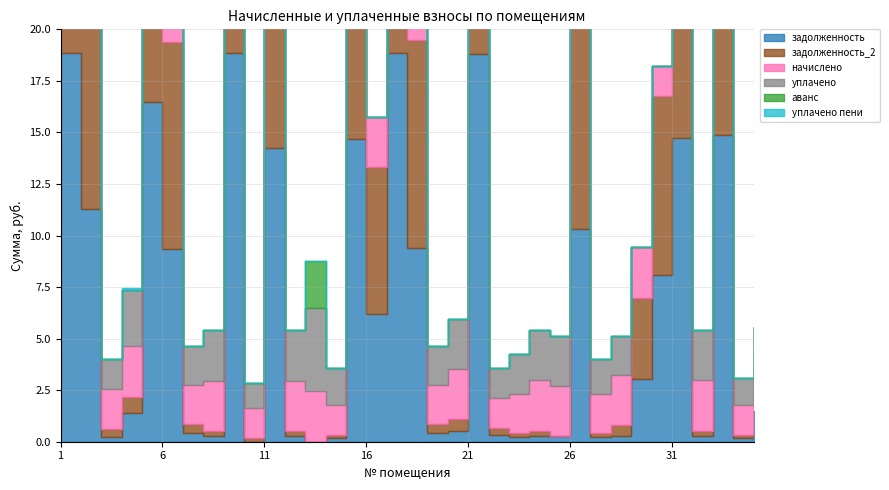

What are all the series names shown in the legend?

задолженность, задолженность_2, начислено, уплачено, аванс, уплачено пени